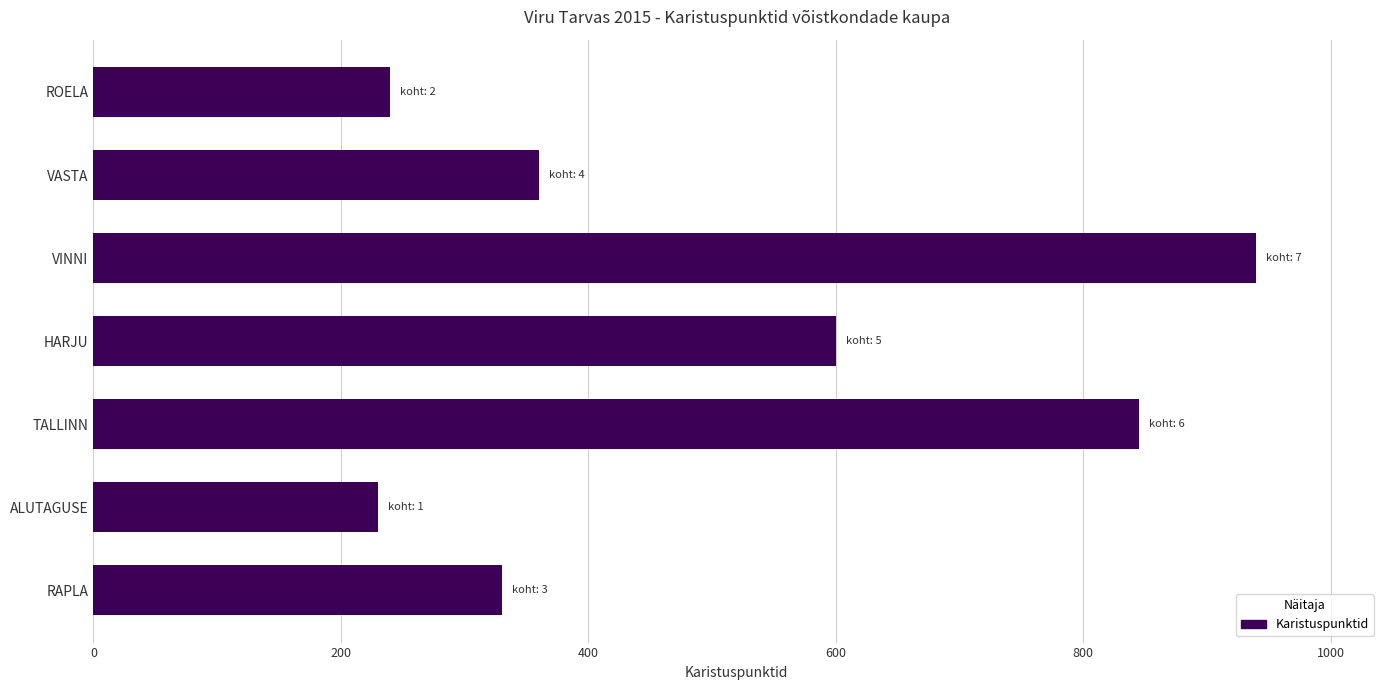

The chart shows a value of 510 at TALLINN. True or false?

False